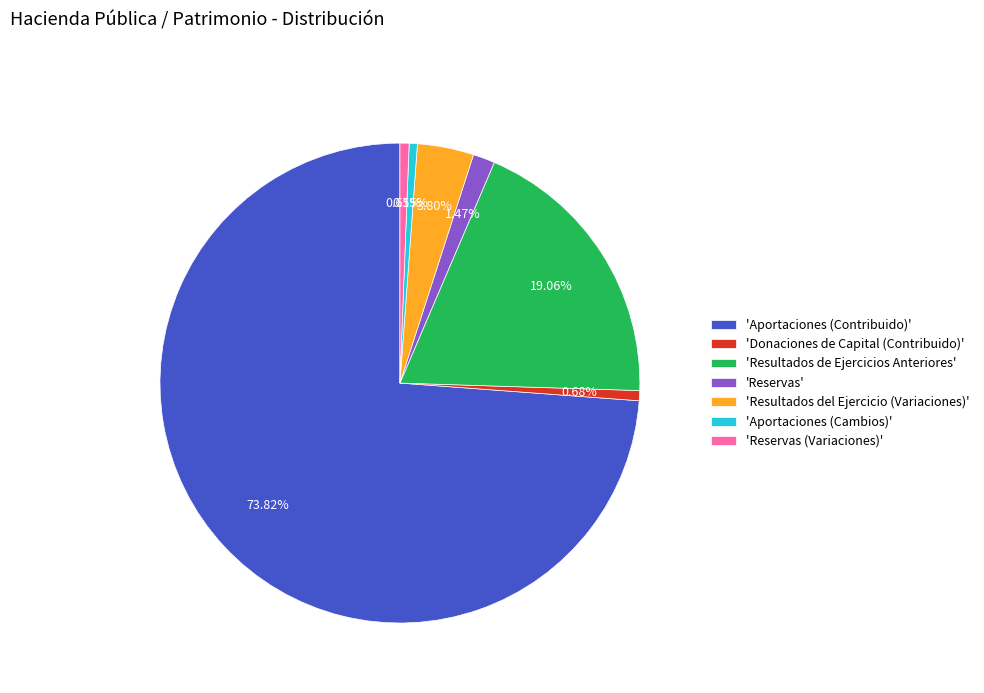

Between 'Resultados de Ejercicios Anteriores' and 'Aportaciones (Cambios)', which is larger?

'Resultados de Ejercicios Anteriores'